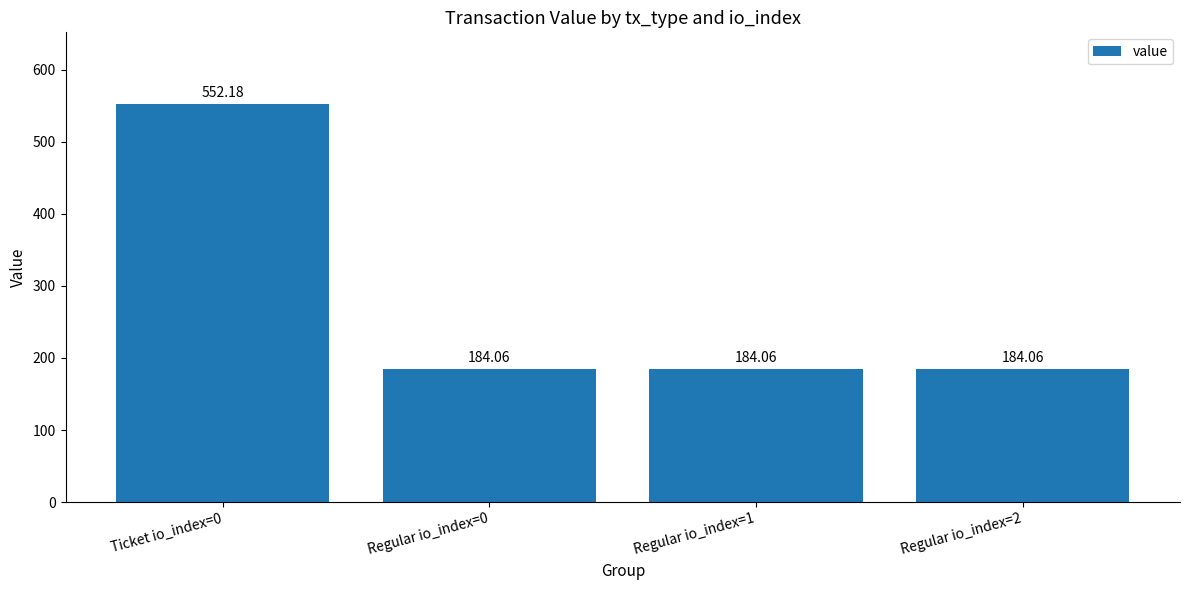

What is the label of the 3rd bar from the left?

Regular io_index=1